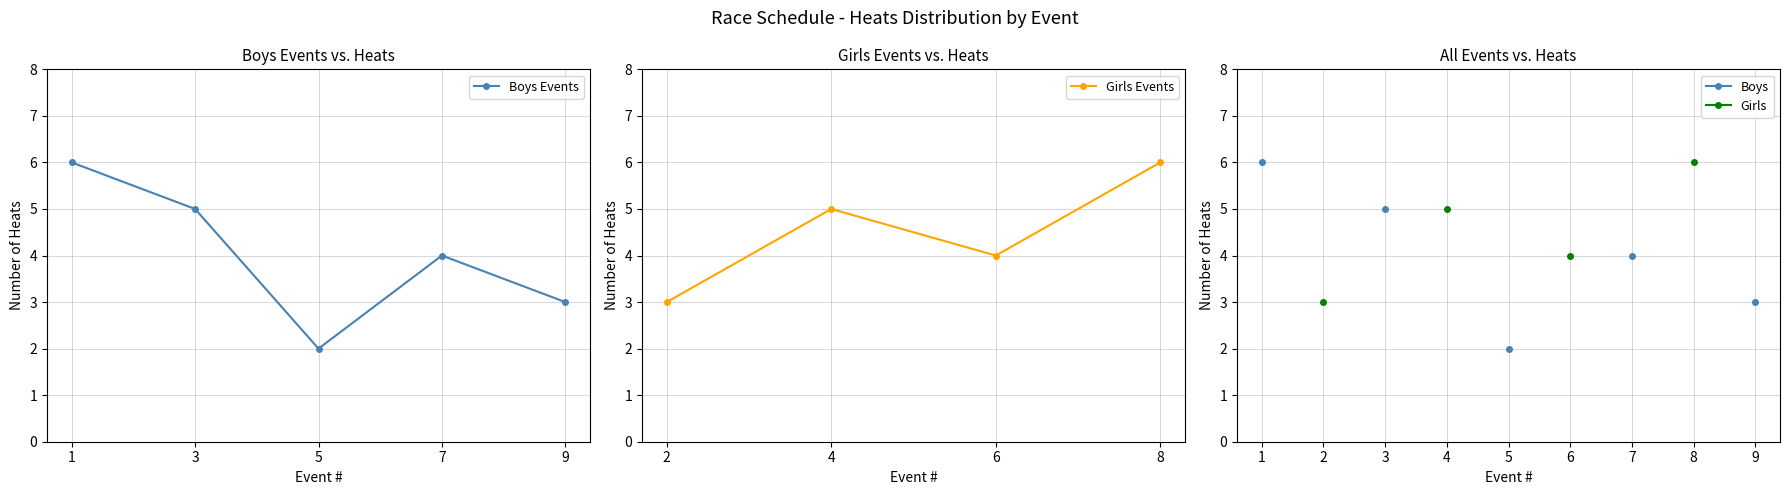

Where is the first local maximum for Boys Events?

7